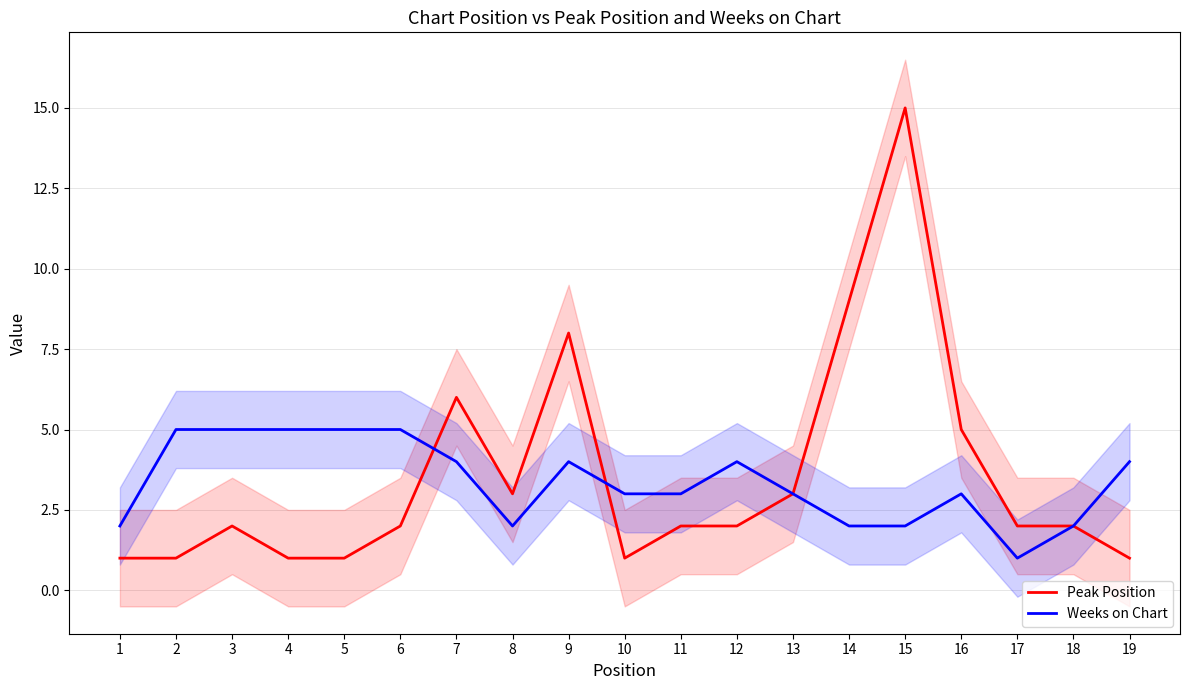

At which label does Peak Position reach its minimum?

1